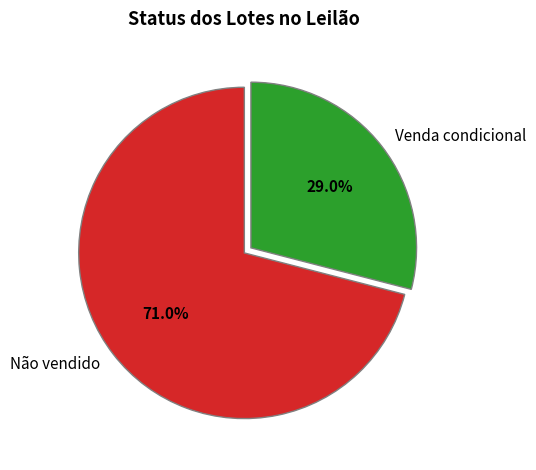

Is the sum of Não vendido and Venda condicional greater than half?

Yes